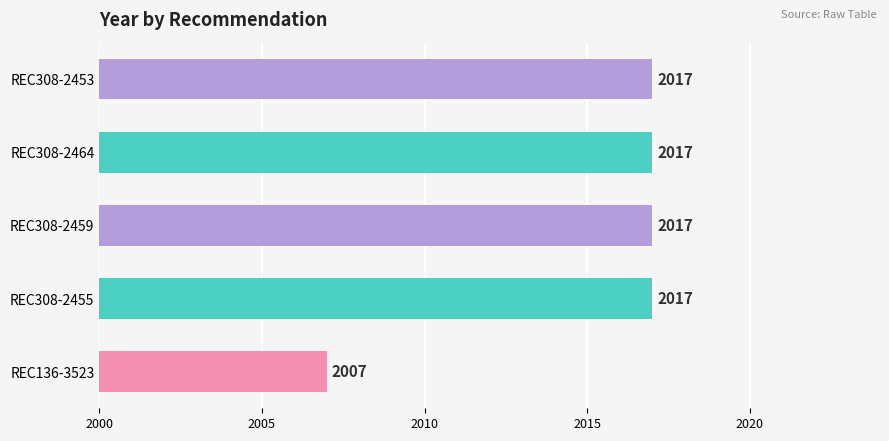

Between REC136-3523 and REC308-2455, which is larger?

REC308-2455